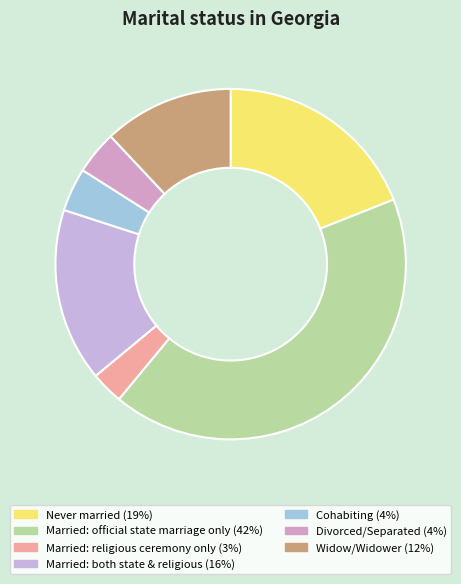

The Married: both state & religious slice represents 16% of the pie. True or false?

True